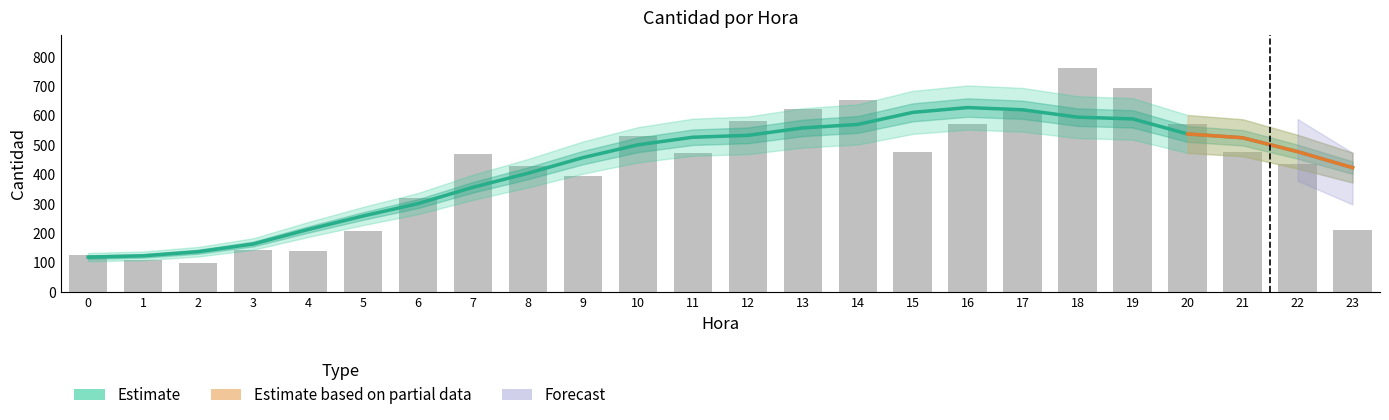

What is the approximate value at 20?

571